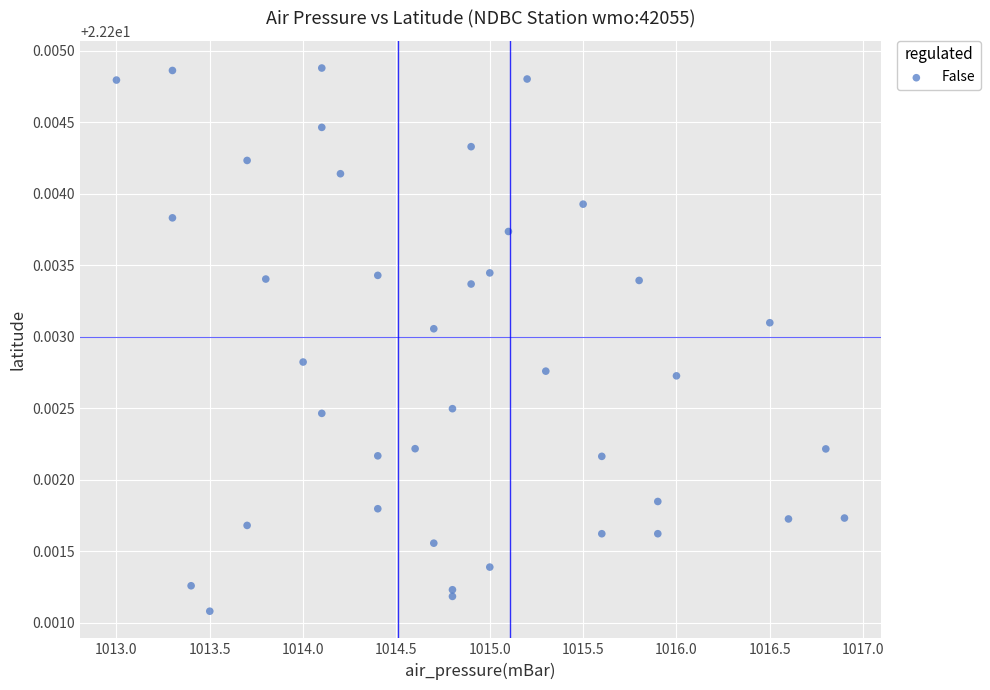

What is the range of X values (max minus min)?

3.9